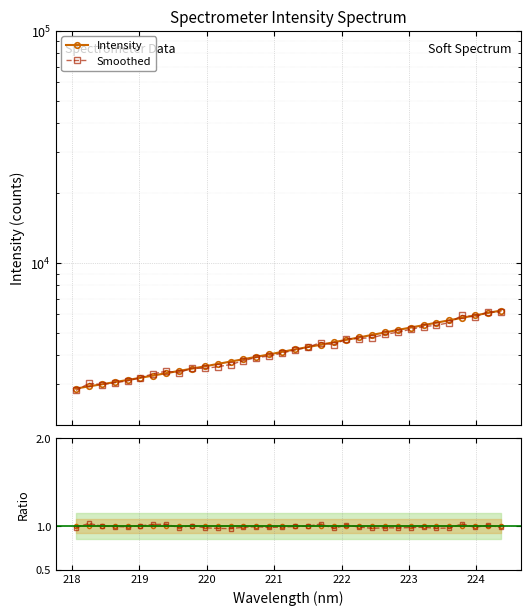

What is the maximum value for Ratio (smoothed)?

1.0